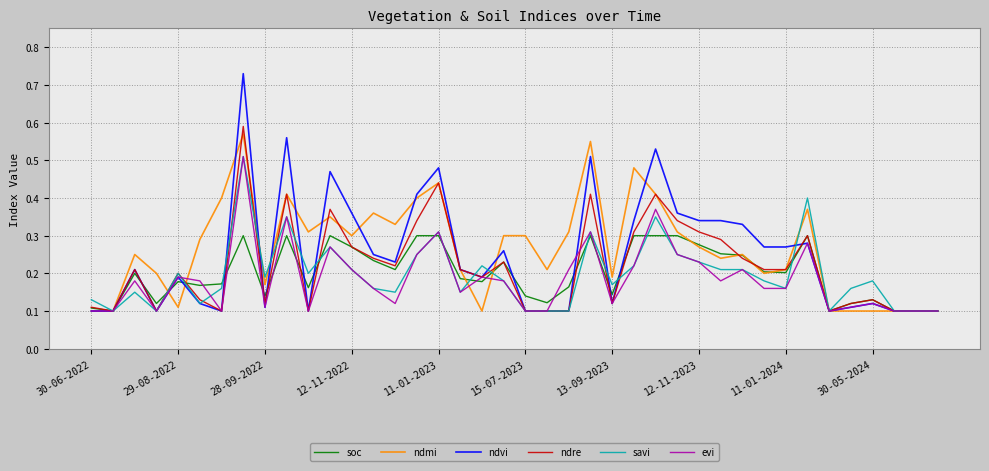

Which series has the largest range (max minus min)?

ndvi